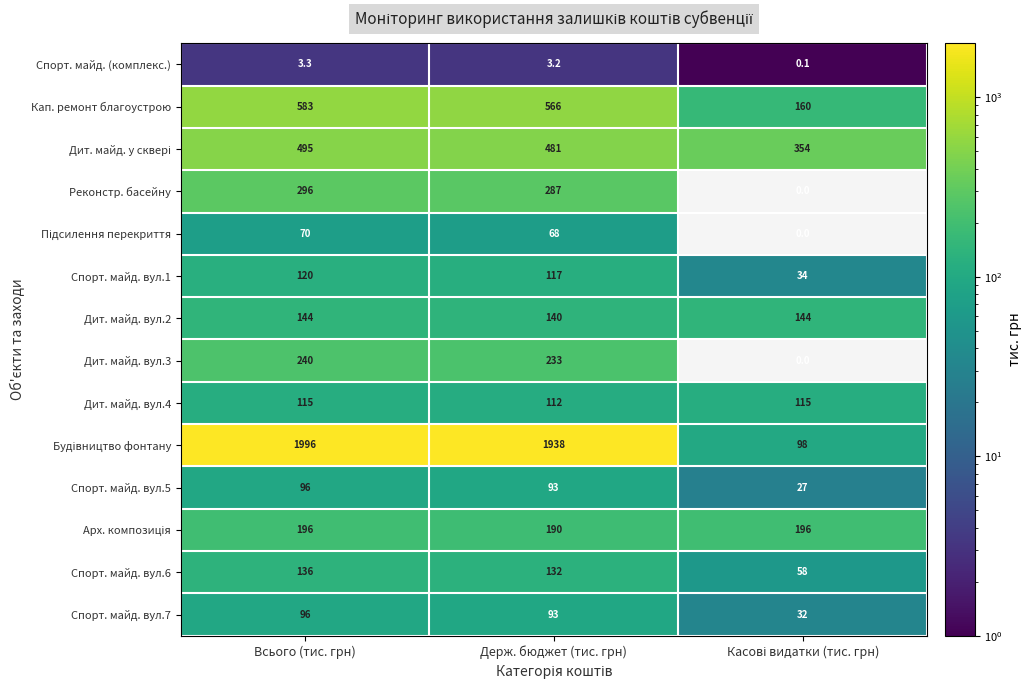

At which label is Дит. майд. вул.3 closest to 120?

Держ. бюджет (тис. грн)